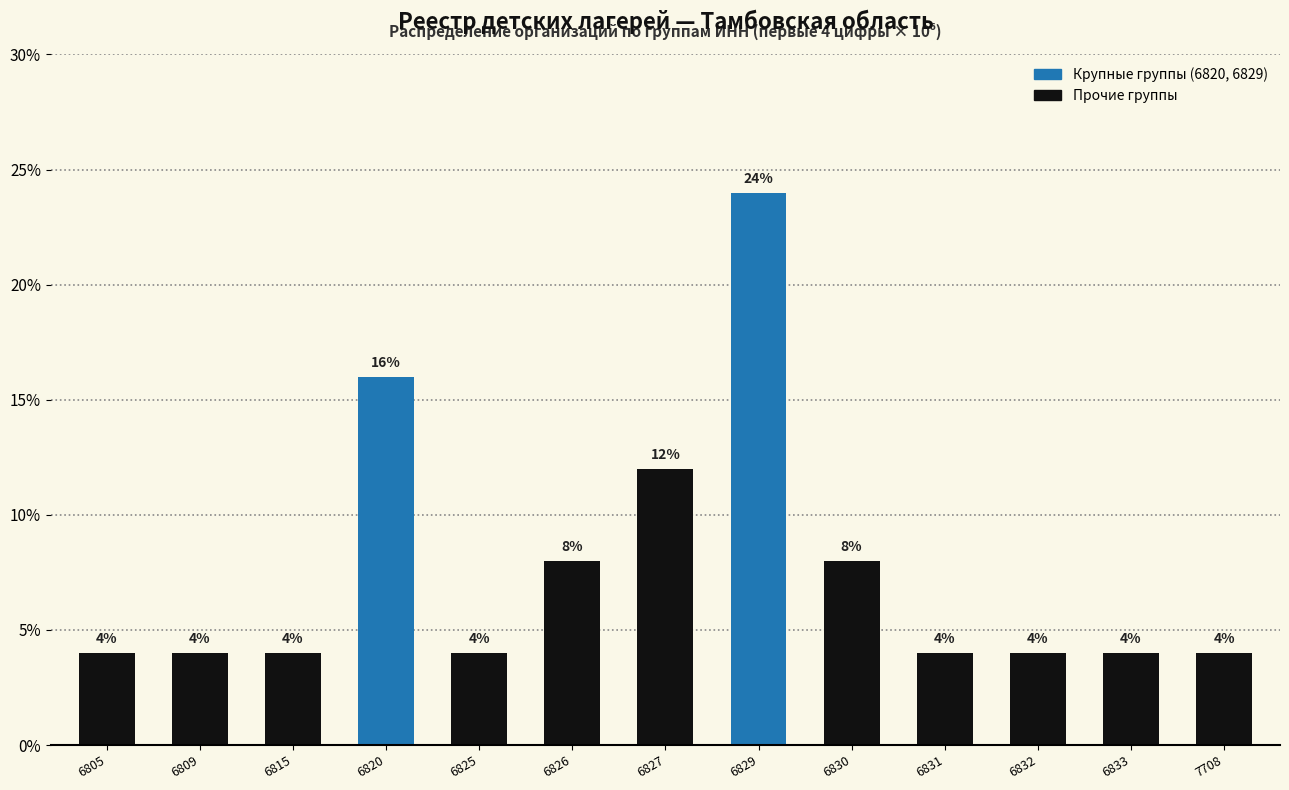

Reading left to right, what are all the values shown in this chart?

6805=4	6809=4	6815=4	6820=16	6825=4	6826=8	6827=12	6829=24	6830=8	6831=4	6832=4	6833=4	7708=4